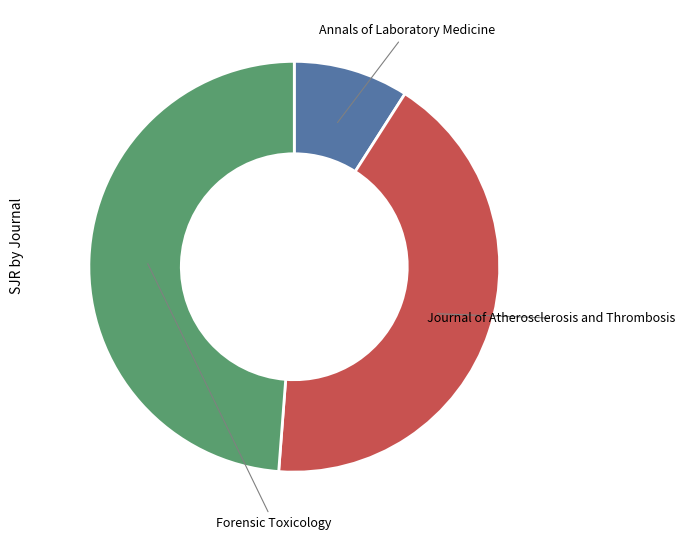

Is there any slice that represents more than half of the pie?

No